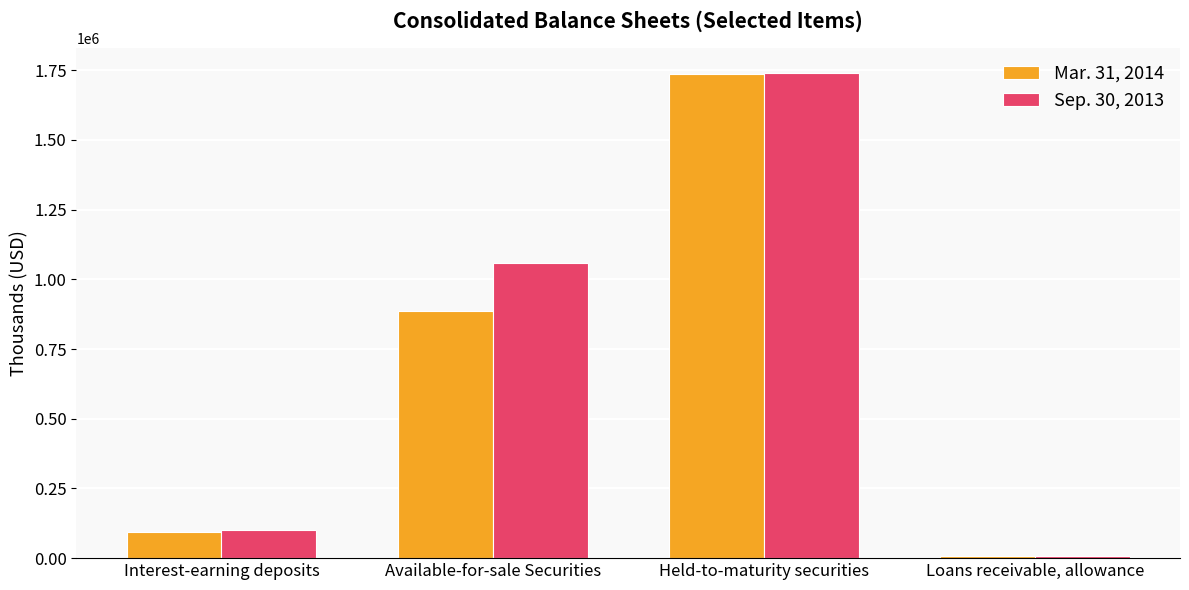

Which category has the lowest value across all series?

Loans receivable, allowance